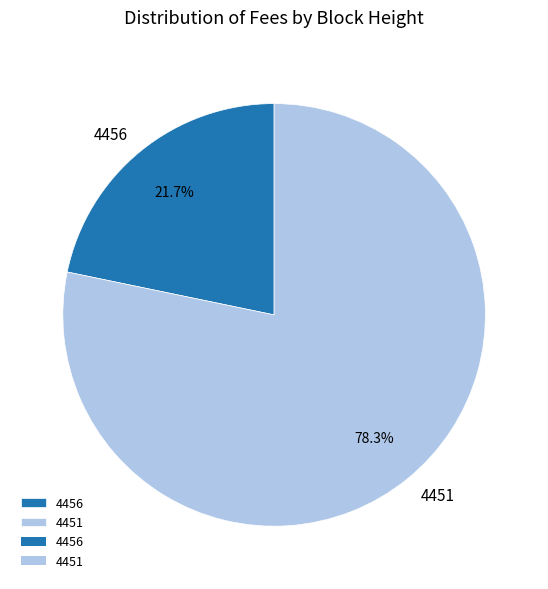

Which slice represents more than half of the pie?

4451